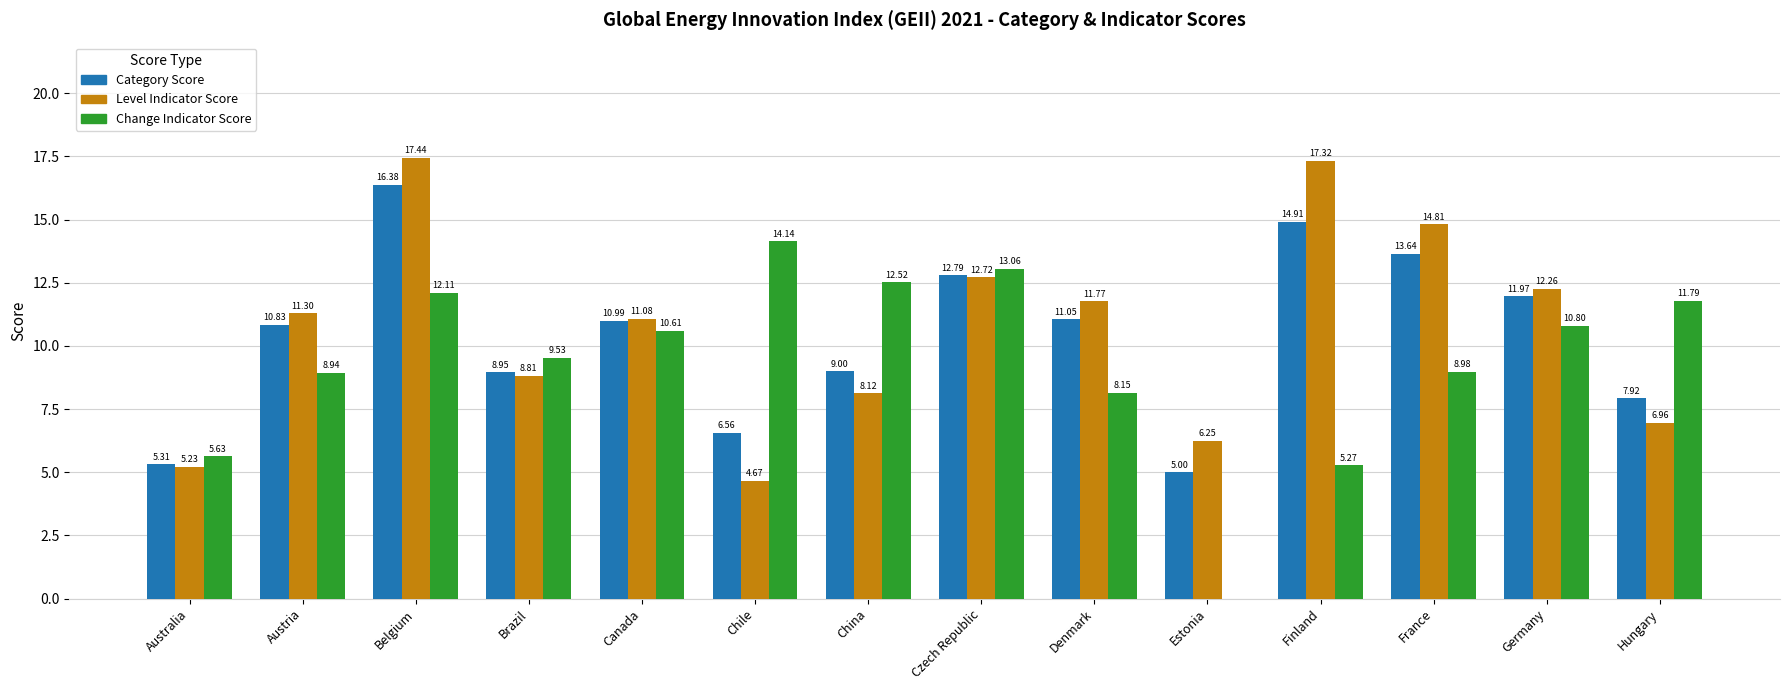

What is the difference between the Category Score values at Belgium and Chile?

9.8